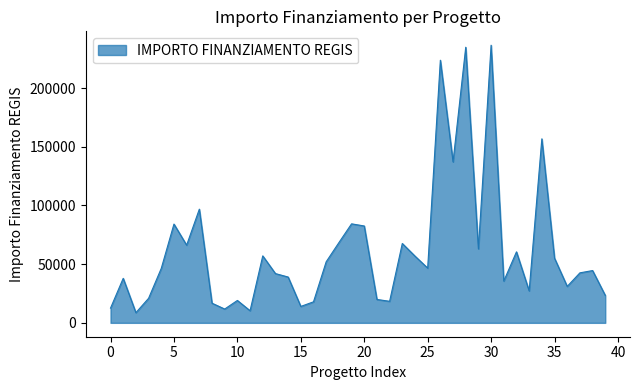

What is the difference between the maximum and minimum values?

227826.6